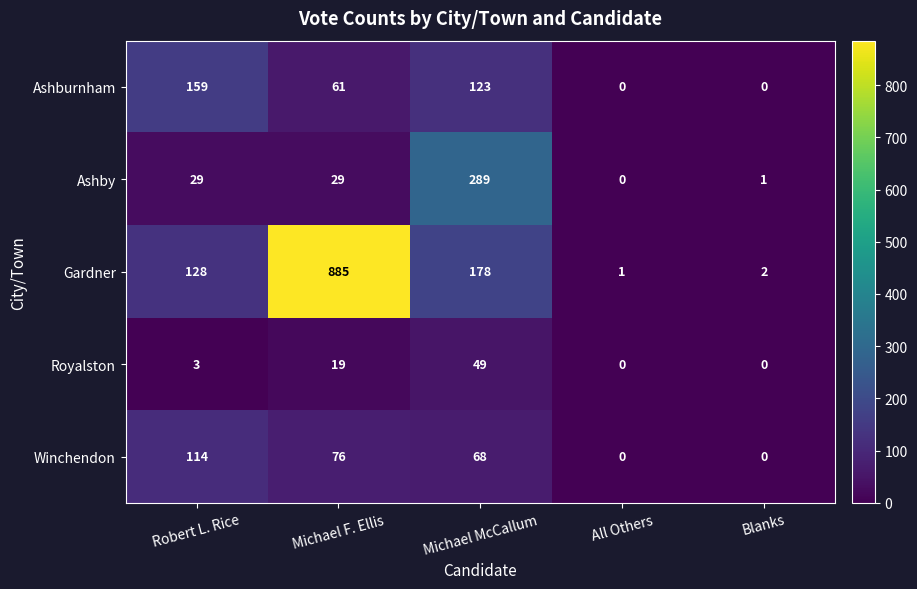

Which series has the widest spread of values?

Gardner